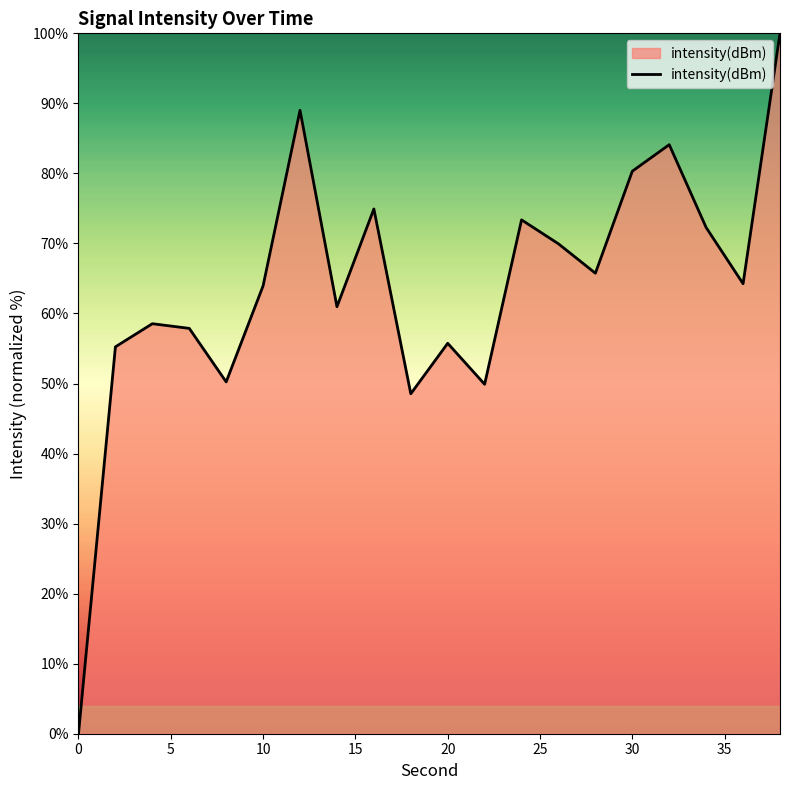

What is the difference between the maximum and minimum values?

100.0